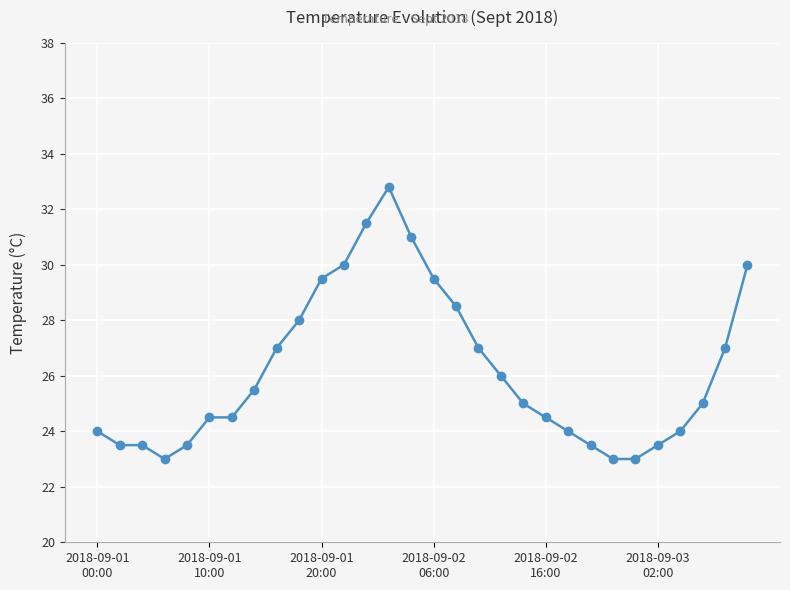

What is the smallest value displayed?

23.0